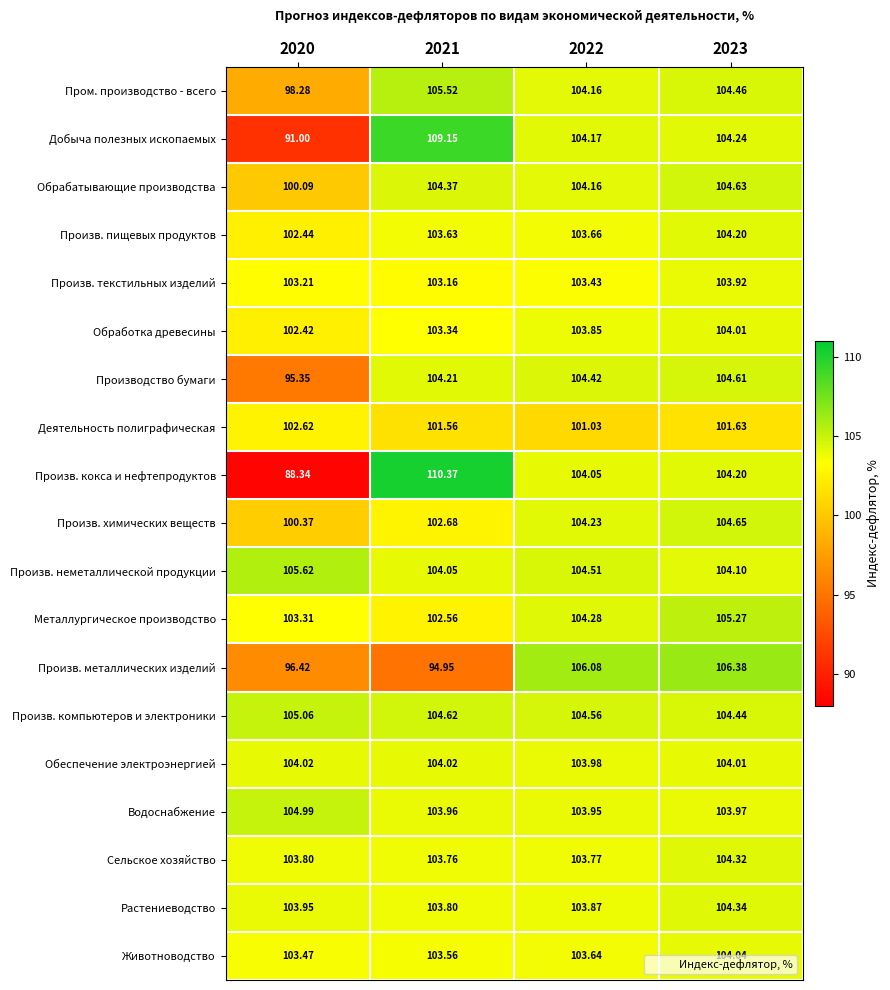

Between 2020 and 2021, which series saw the biggest shift?

Произв. кокса и нефтепродуктов